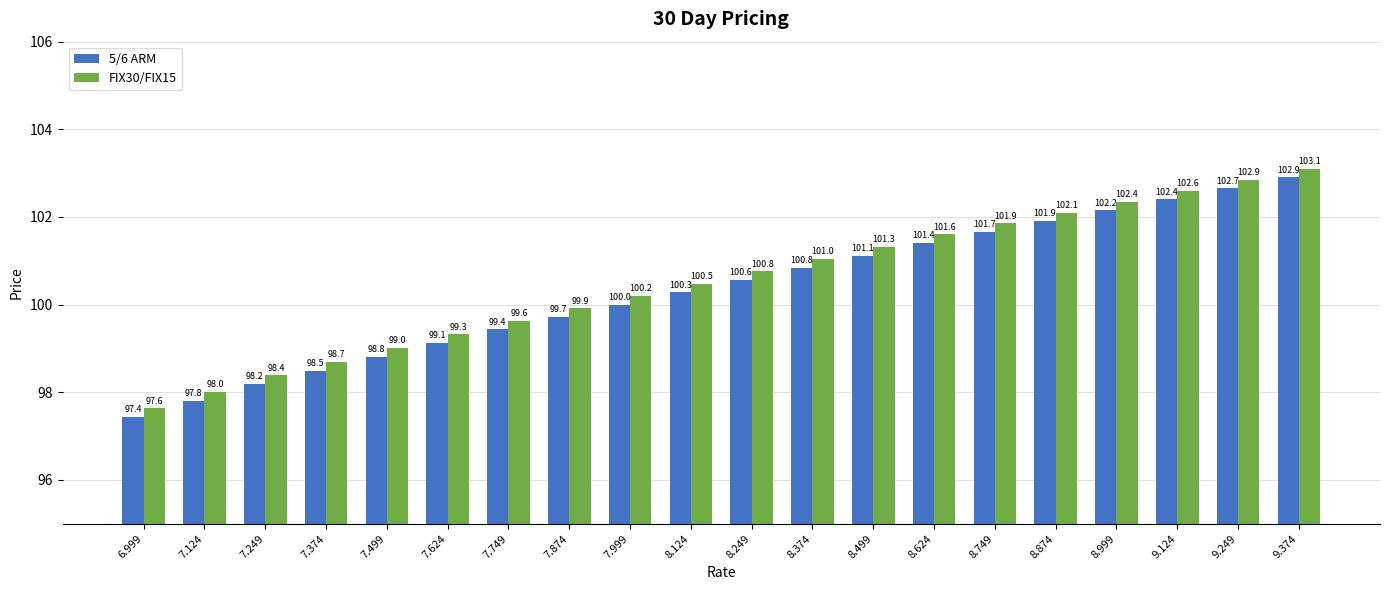

What are all the series names shown in the legend?

5/6 ARM, FIX30/FIX15